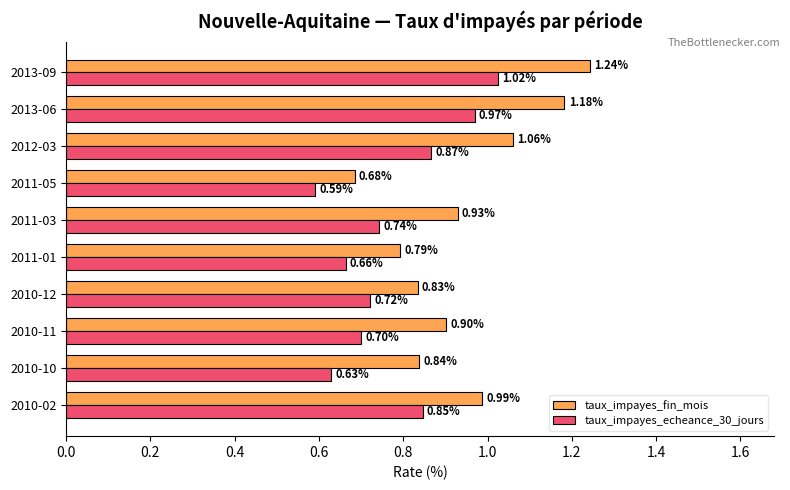

What is the sum of the taux_impayes_echeance_30_jours values at 2011-03 and 2010-02?

1.6